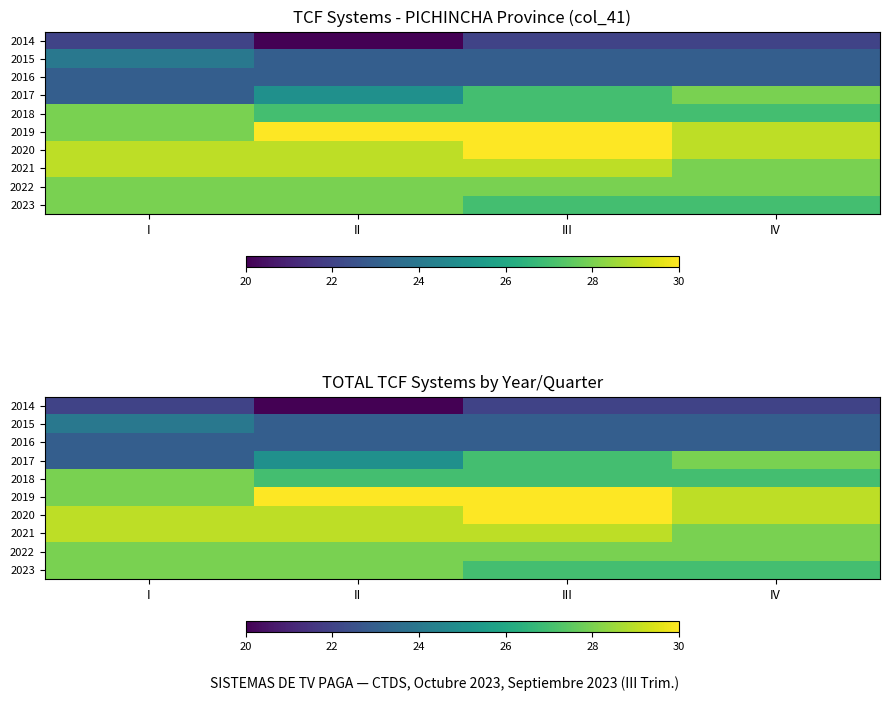

Is it true that 2014 equals 34 at I?

False